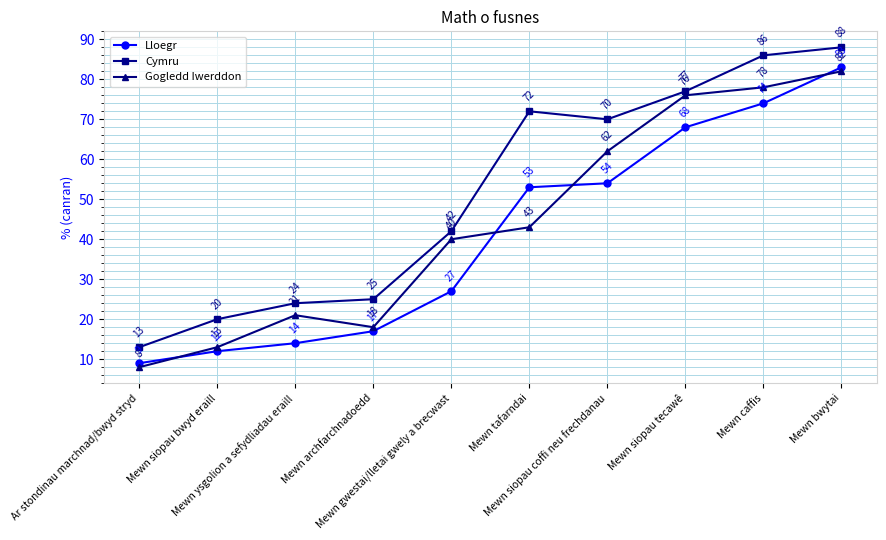

True or false: Lloegr has more than 2 points higher than both neighbors.

False